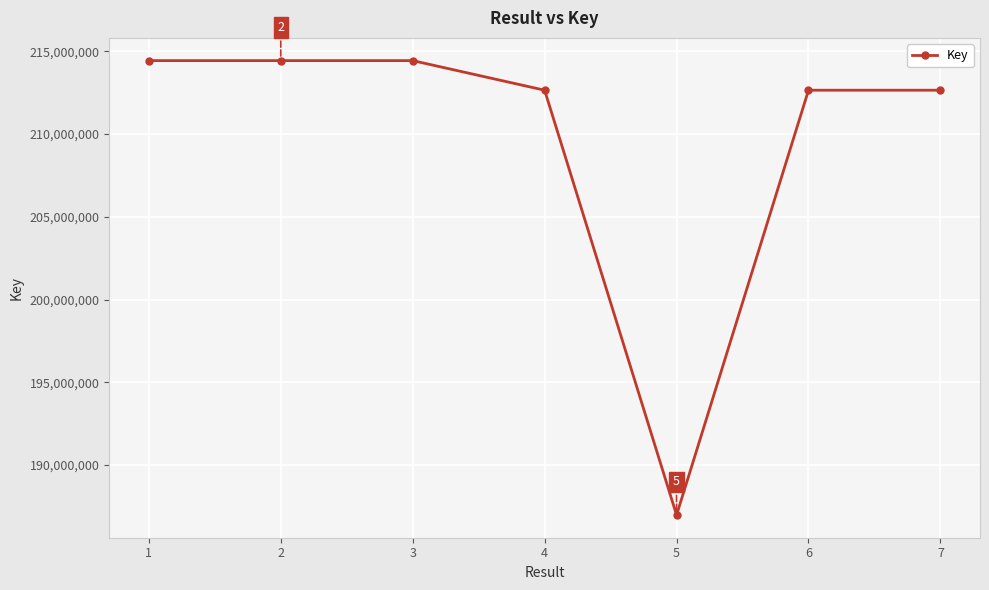

What is the change in value from 1 to 5?

-27455491